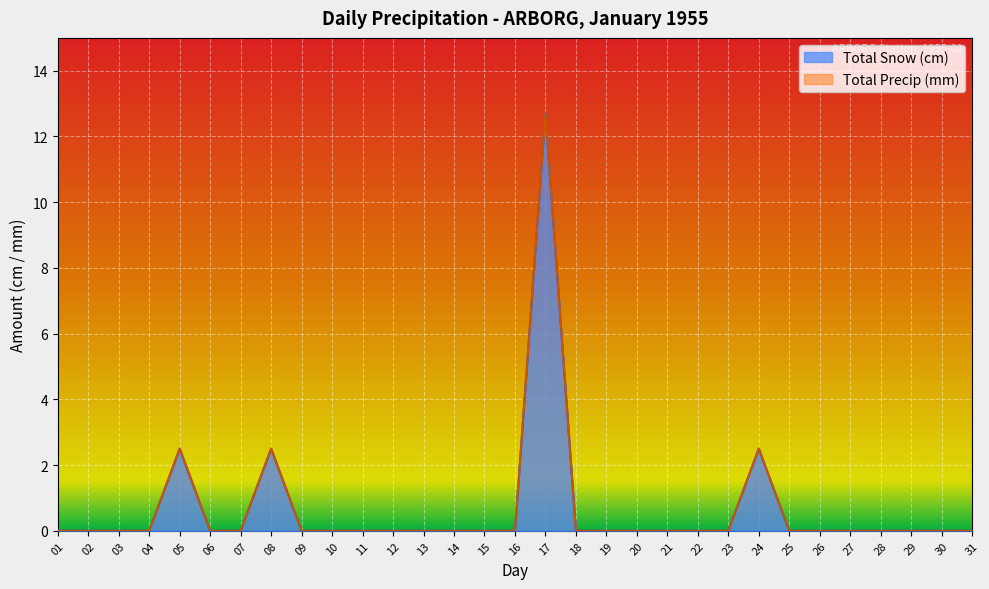

Which series changed the most between 16 and 27?

Total Snow (cm)